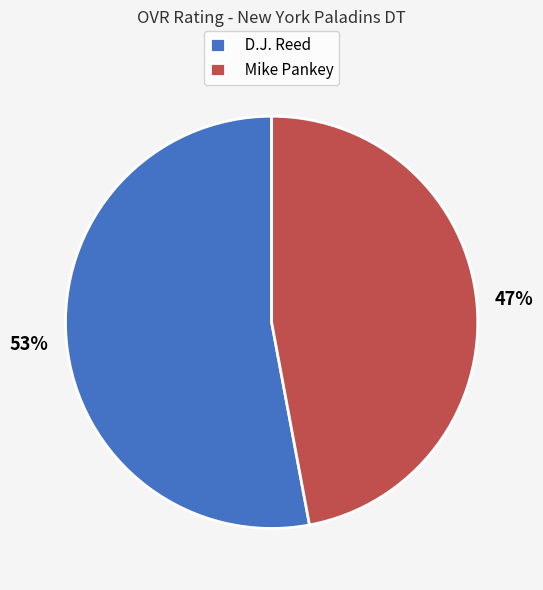

Is Mike Pankey the majority of the pie?

No